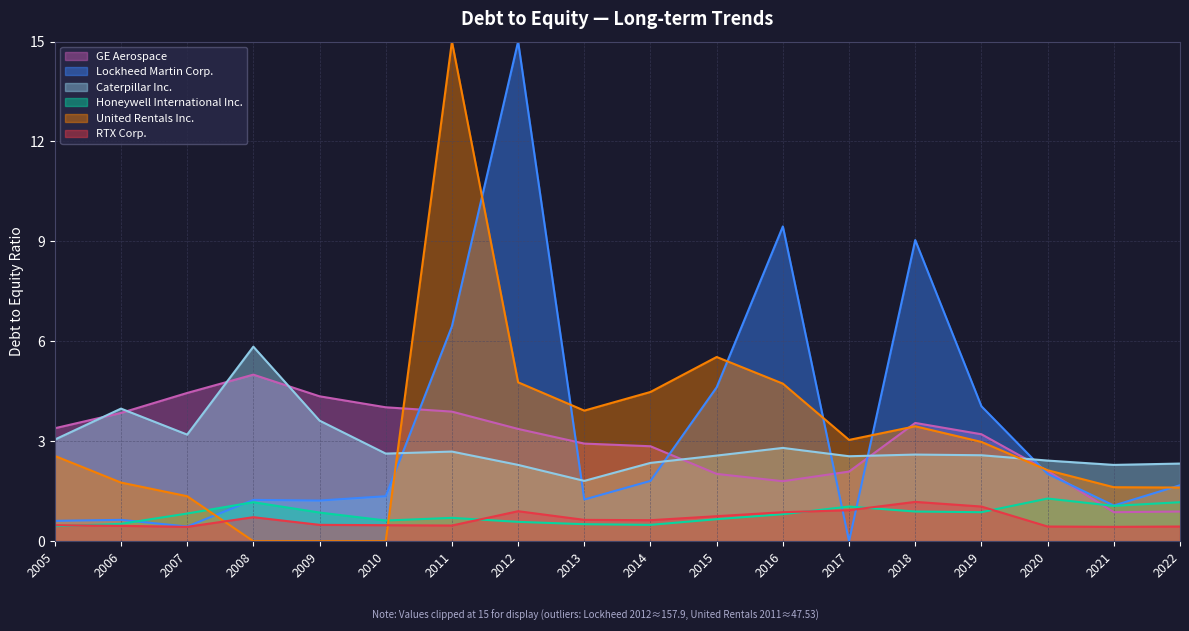

True or false: GE Aerospace and RTX Corp. cross at least once.

False